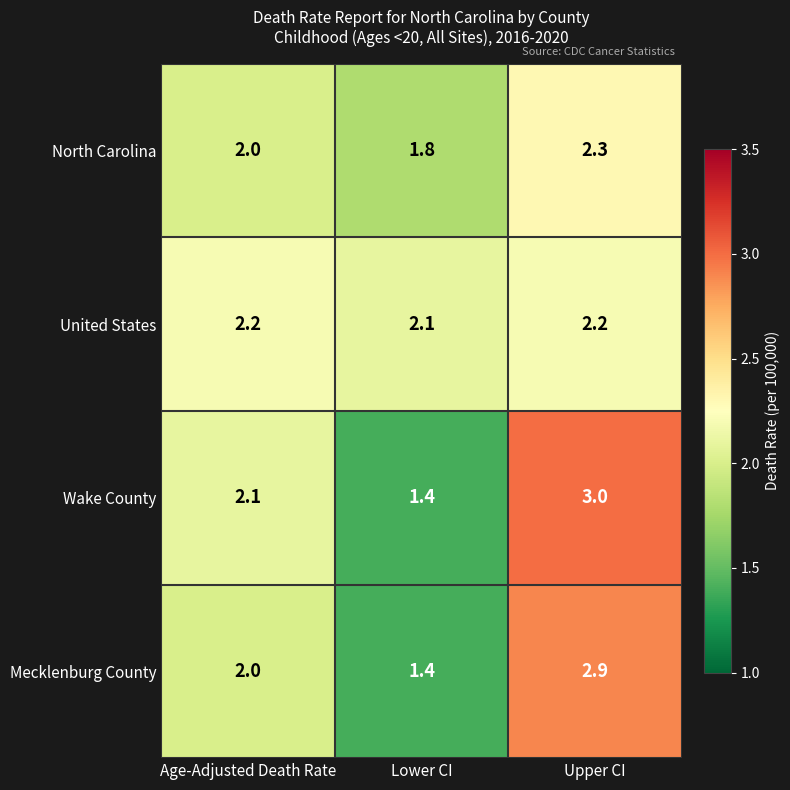

The value of North Carolina at Age-Adjusted Death Rate is 2.0. True or false?

True